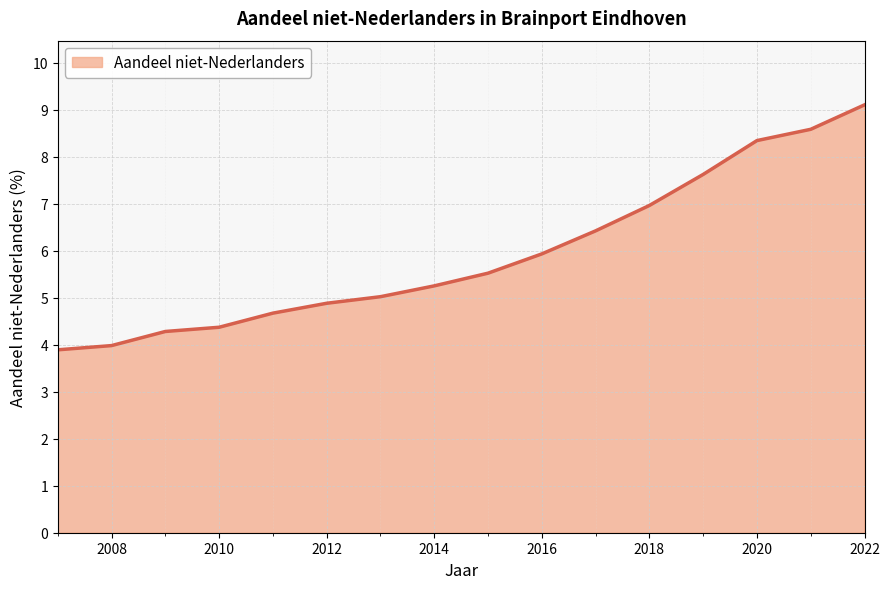

What is the maximum value shown in the chart?

9.1